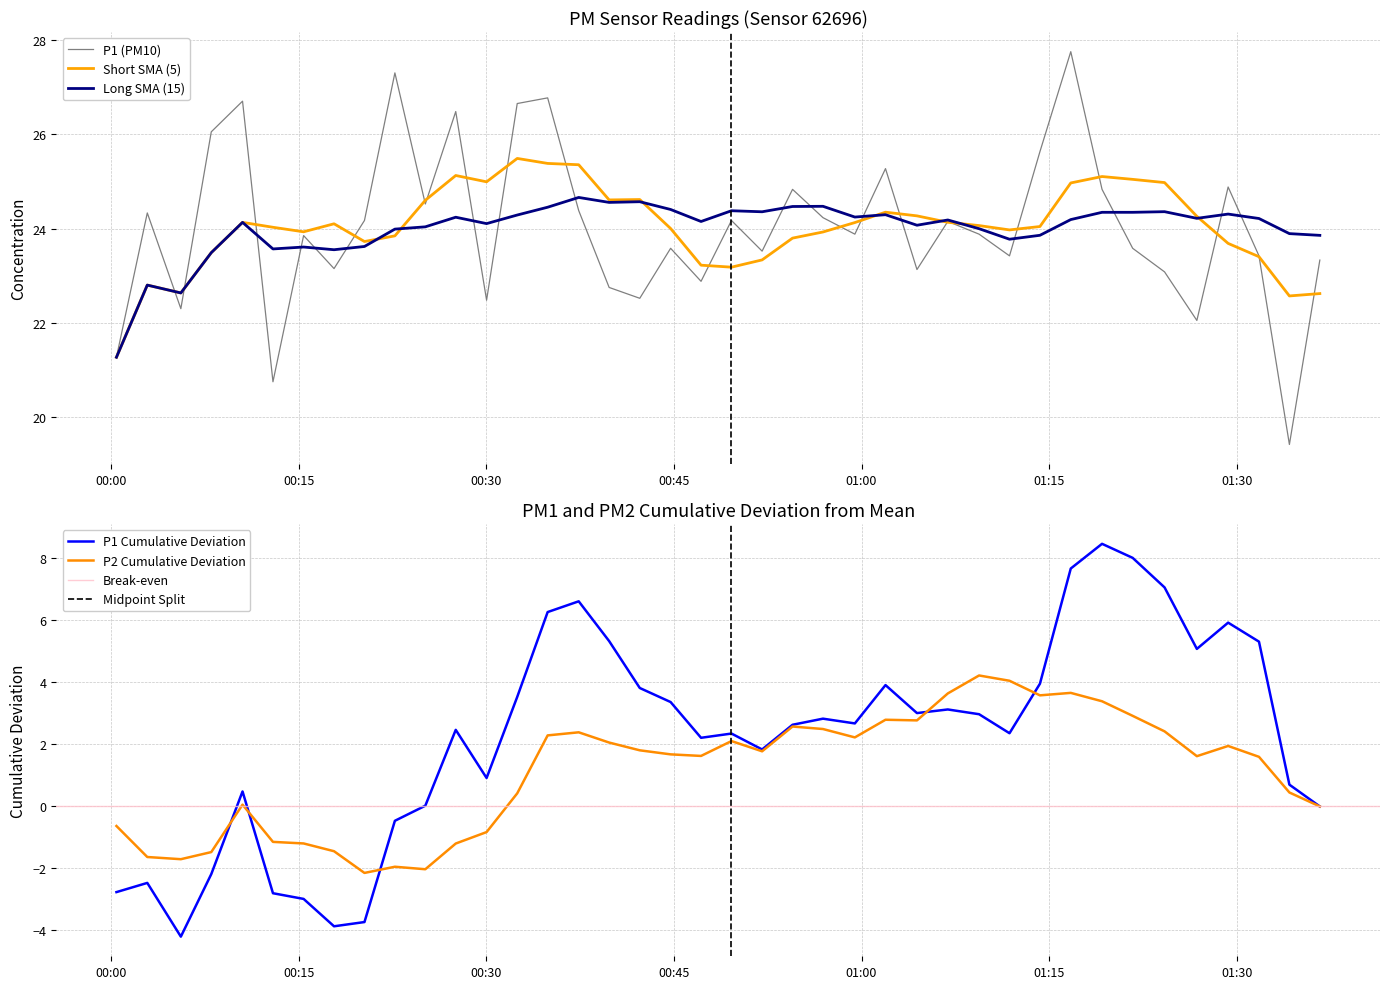

What is the minimum value for Long SMA (15)?

21.3